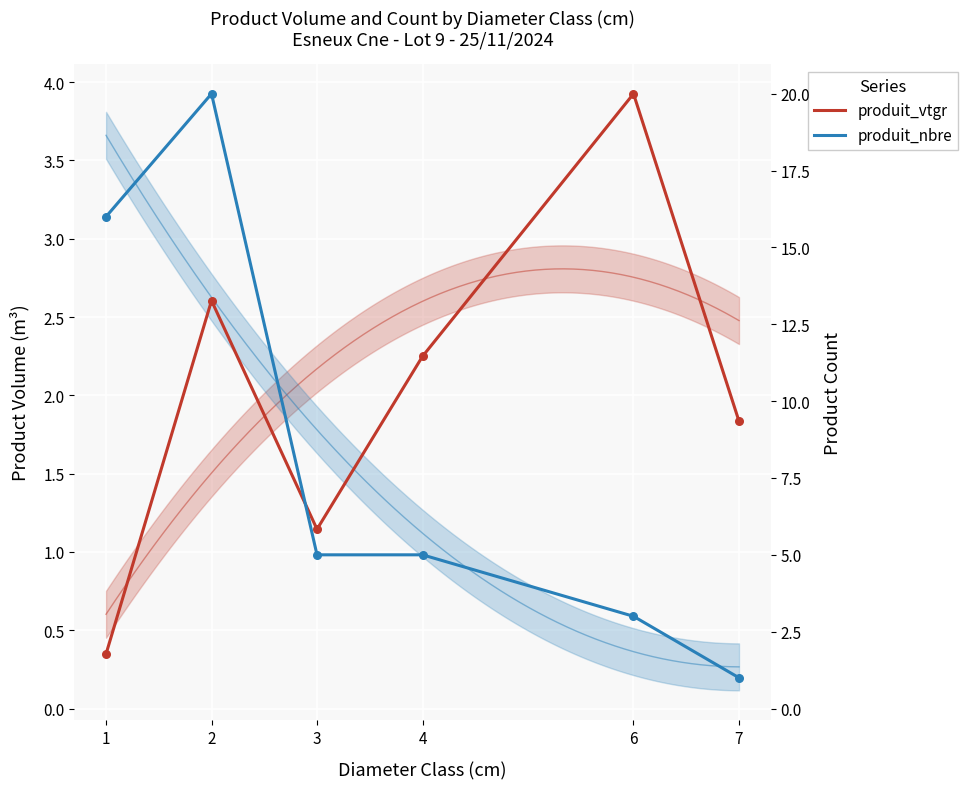

At how many categories does at least one series exceed 1?

6